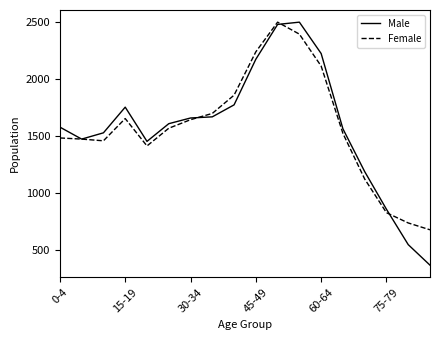

What is the minimum value for Male?

365